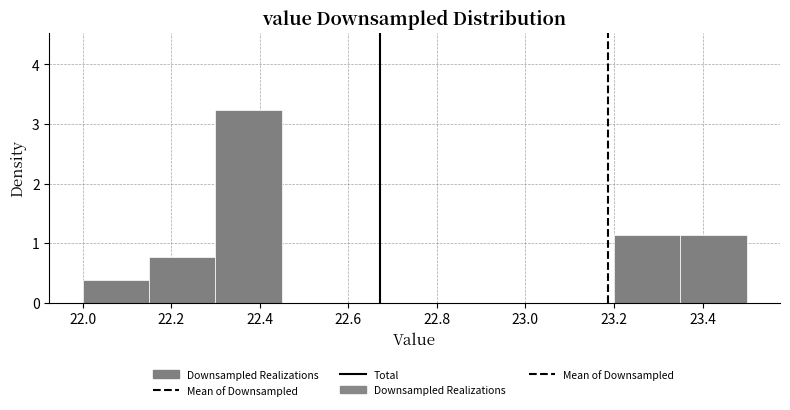

Reading left to right, list every bar in this chart as the range it spans on the x-axis followed by its height. Neither the bar edges nor the heights are printed on the chart, so give them approximately, as read against the axes.

22.00 to 22.15: 0.4
22.15 to 22.30: 0.8
22.30 to 22.45: 3.2
22.45 to 22.60: 0
22.60 to 22.75: 0
22.75 to 22.90: 0
22.90 to 23.05: 0
23.05 to 23.20: 0
23.20 to 23.35: 1.1
23.35 to 23.50: 1.1